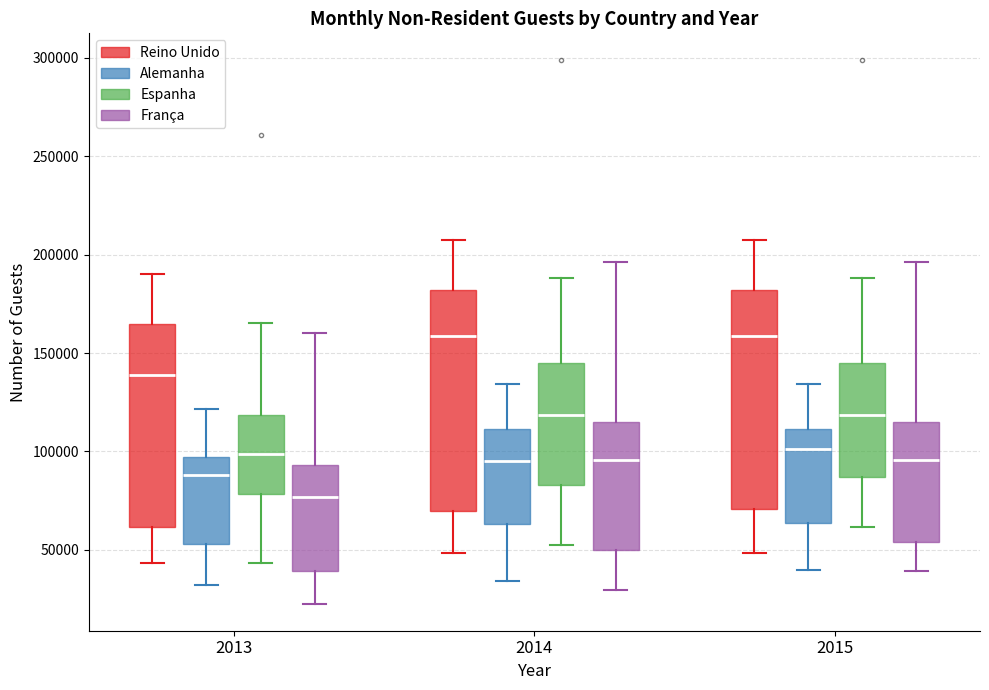

Where is the lower edge of the box for 2014 (Espanha) on the y-axis? The values are not printed on the chart, so give them approximately, as read against the axis.

85000